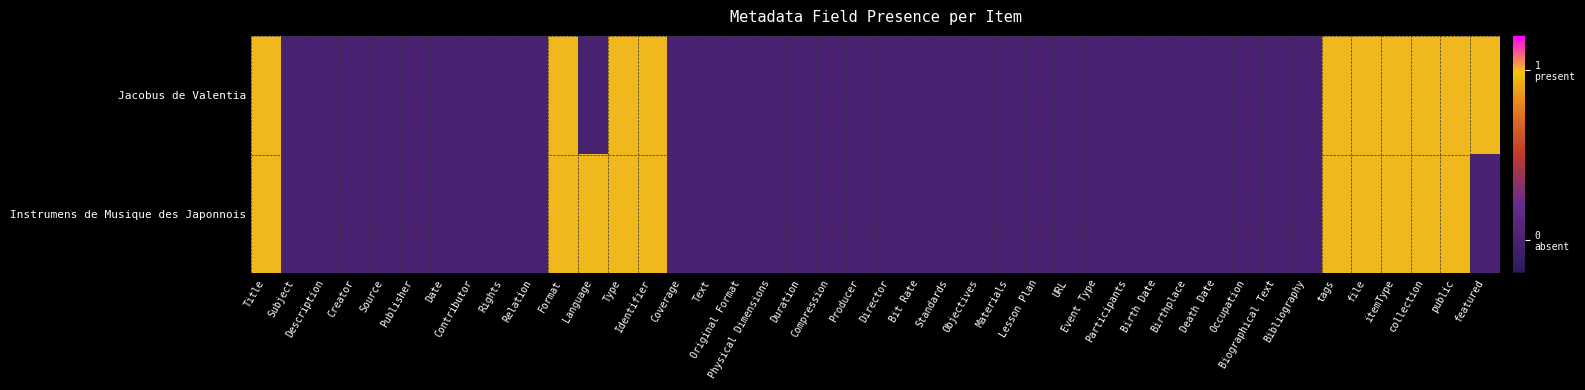

Which category has the highest value across all series?

Dublin Core:Title